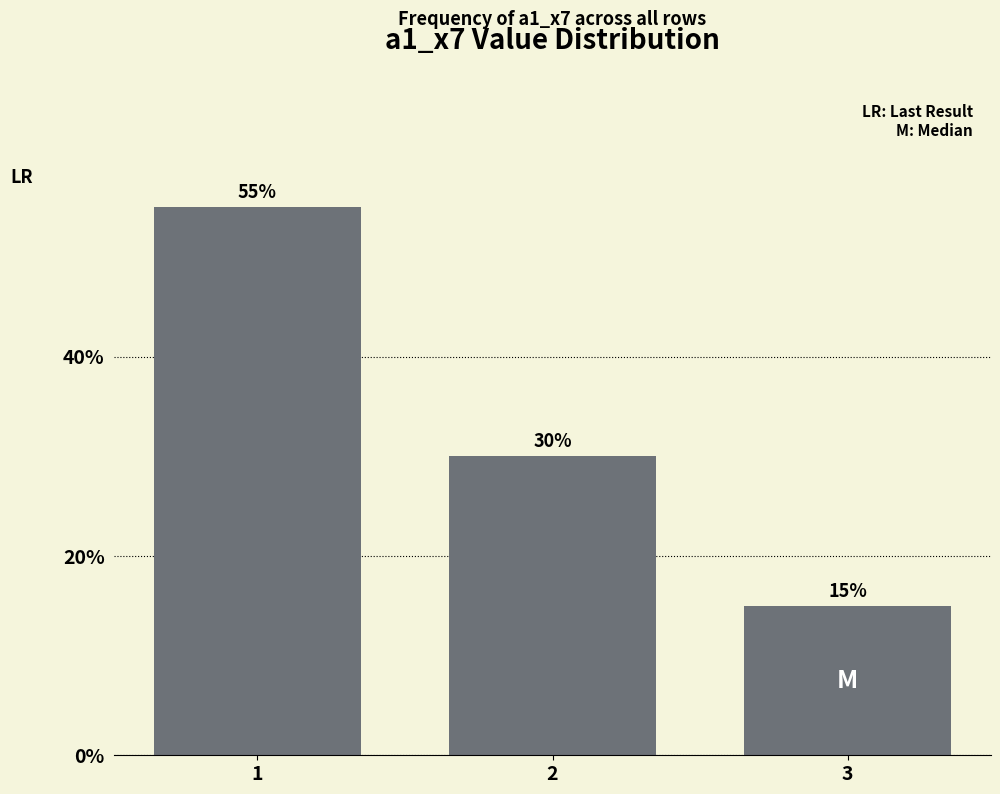

Rank the categories by value from lowest to highest.

3, 2, 1